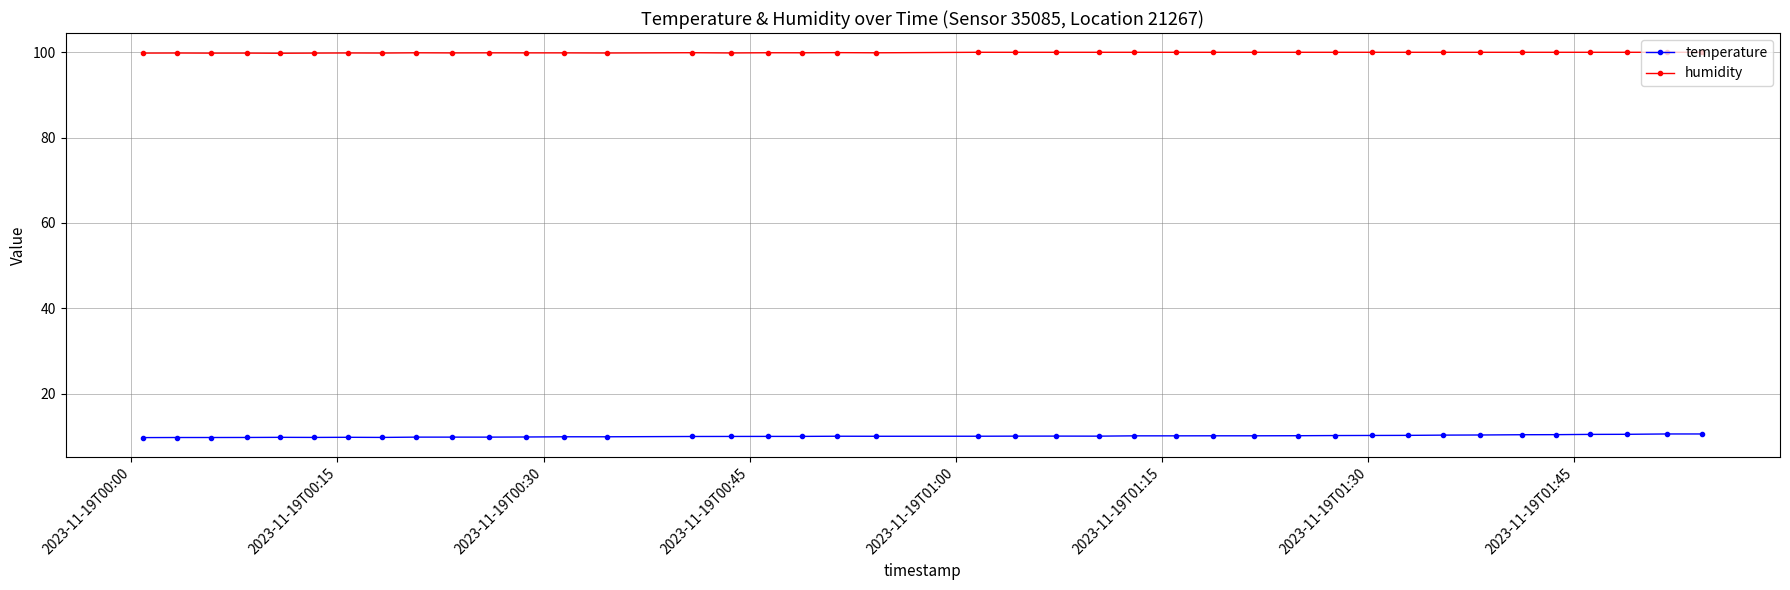

True or false: humidity has more than 0 interior local peaks.

True